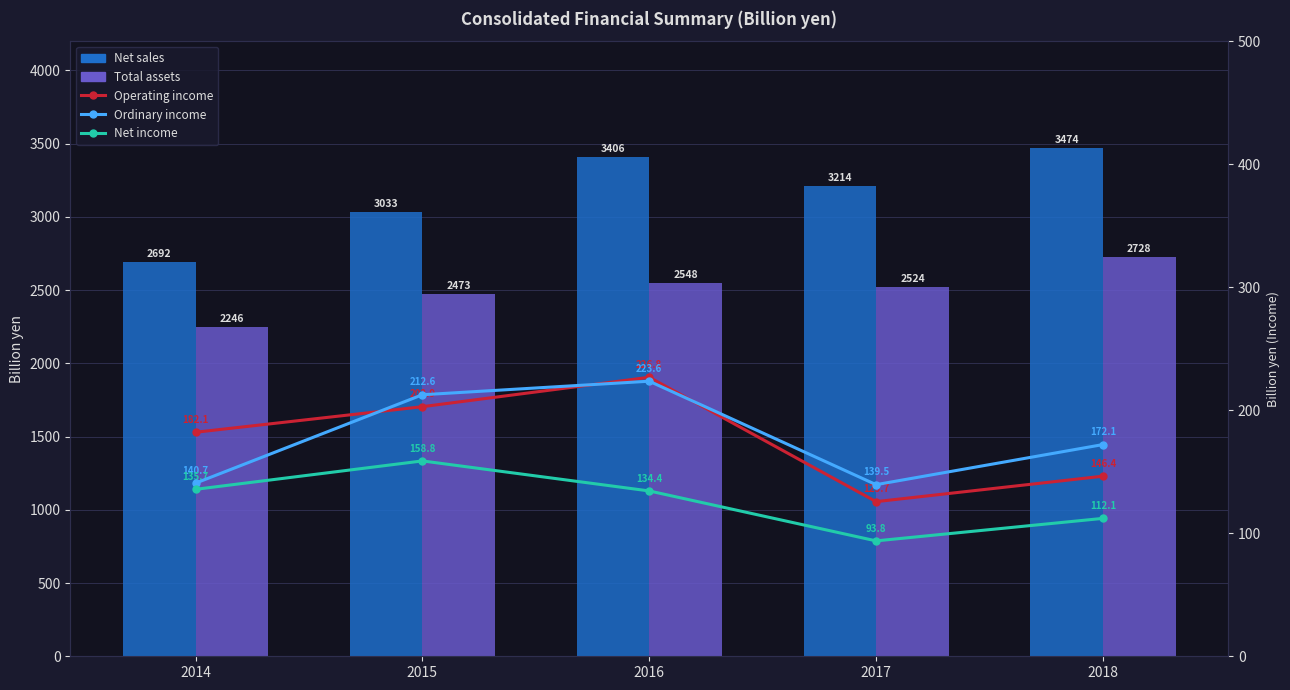

What is the minimum value for Operating income?

125.7